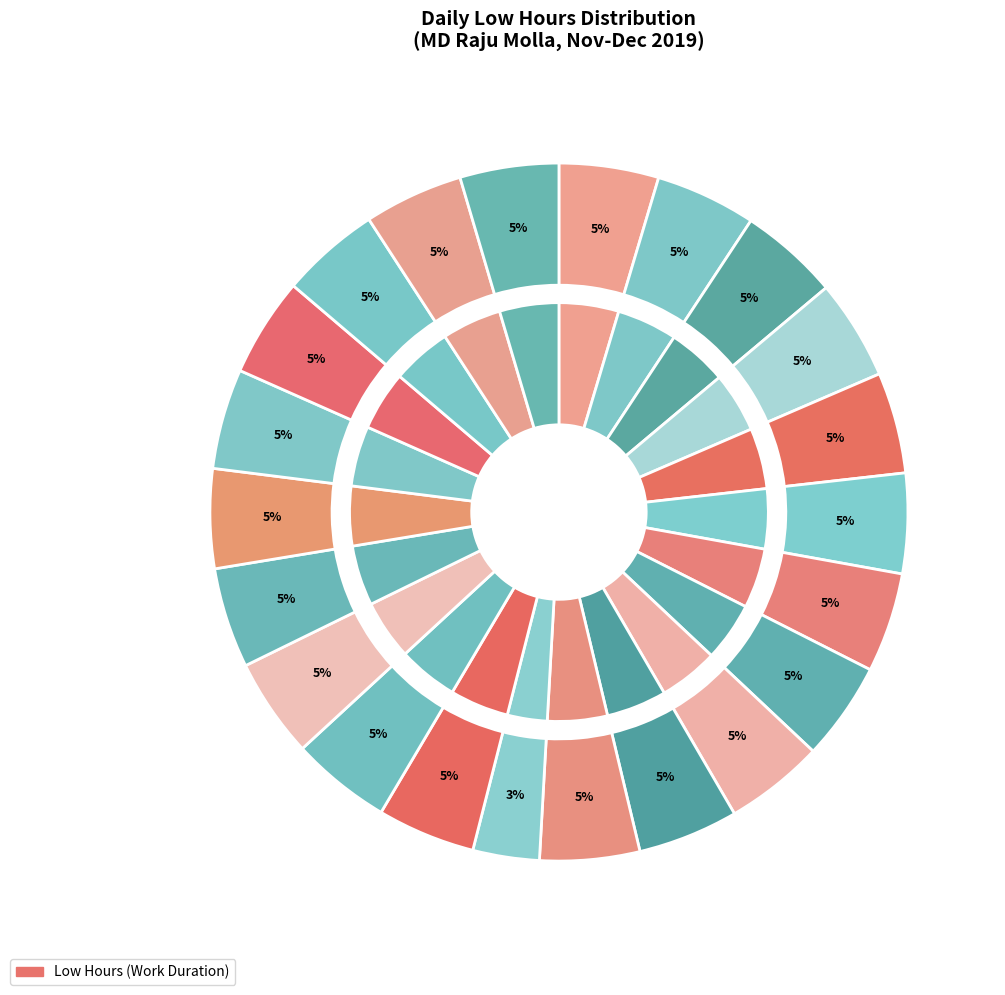

What is the largest slice in the pie chart?

Sat (30)